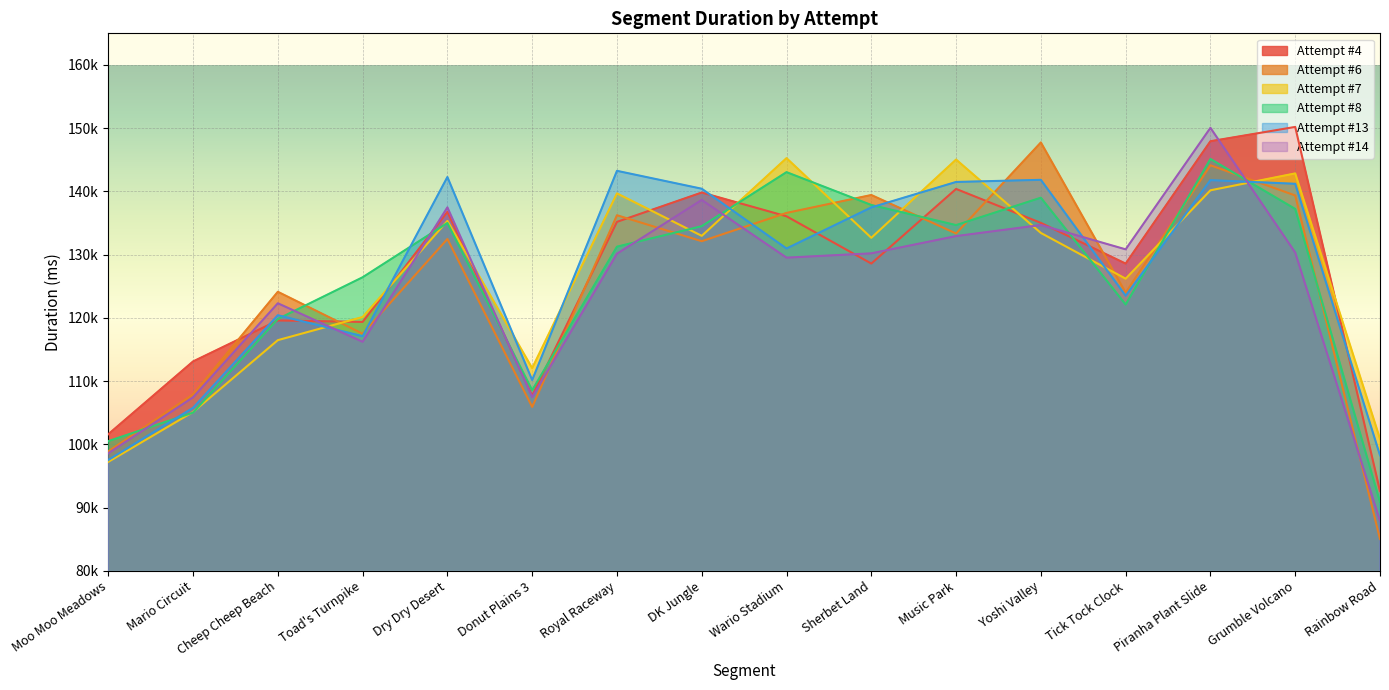

Reading left to right, transcribe all the data shown in this chart.

Attempt #4: Moo Moo Meadows=101600	Mario Circuit=113112	Cheep Cheep Beach=119592	Toad's Turnpike=119360	Dry Dry Desert=136776	Donut Plains 3=107704	Royal Raceway=135184	DK Jungle=139825	Wario Stadium=136064	Sherbet Land=128592	Music Park=140392	Yoshi Valley=135024	Tick Tock Clock=128586	Piranha Plant Slide=147936	Grumble Volcano=150199	Rainbow Road=92624
Attempt #6: Moo Moo Meadows=98904	Mario Circuit=107904	Cheep Cheep Beach=124128	Toad's Turnpike=117489	Dry Dry Desert=132478	Donut Plains 3=105913	Royal Raceway=136232	DK Jungle=132127	Wario Stadium=136600	Sherbet Land=139432	Music Park=133344	Yoshi Valley=147745	Tick Tock Clock=123984	Piranha Plant Slide=144136	Grumble Volcano=139360	Rainbow Road=85032
Attempt #7: Moo Moo Meadows=97232	Mario Circuit=105120	Cheep Cheep Beach=116479	Toad's Turnpike=120137	Dry Dry Desert=135336	Donut Plains 3=112056	Royal Raceway=139688	DK Jungle=132976	Wario Stadium=145264	Sherbet Land=132664	Music Park=145040	Yoshi Valley=133431	Tick Tock Clock=126200	Piranha Plant Slide=140176	Grumble Volcano=142849	Rainbow Road=100878
Attempt #8: Moo Moo Meadows=100507	Mario Circuit=105021	Cheep Cheep Beach=119825	Toad's Turnpike=126422	Dry Dry Desert=135007	Donut Plains 3=108561	Royal Raceway=131263	DK Jungle=134503	Wario Stadium=143048	Sherbet Land=137855	Music Park=134674	Yoshi Valley=139005	Tick Tock Clock=122119	Piranha Plant Slide=145130	Grumble Volcano=137228	Rainbow Road=90896
Attempt #13: Moo Moo Meadows=97529	Mario Circuit=105782	Cheep Cheep Beach=120424	Toad's Turnpike=117103	Dry Dry Desert=142279	Donut Plains 3=110168	Royal Raceway=143255	DK Jungle=140425	Wario Stadium=130973	Sherbet Land=137471	Music Park=141496	Yoshi Valley=141832	Tick Tock Clock=123503	Piranha Plant Slide=141784	Grumble Volcano=141207	Rainbow Road=98271
Attempt #14: Moo Moo Meadows=98580	Mario Circuit=107439	Cheep Cheep Beach=122311	Toad's Turnpike=116216	Dry Dry Desert=137478	Donut Plains 3=107472	Royal Raceway=130151	DK Jungle=138651	Wario Stadium=129525	Sherbet Land=130207	Music Park=132935	Yoshi Valley=134688	Tick Tock Clock=130840	Piranha Plant Slide=150055	Grumble Volcano=130336	Rainbow Road=87902